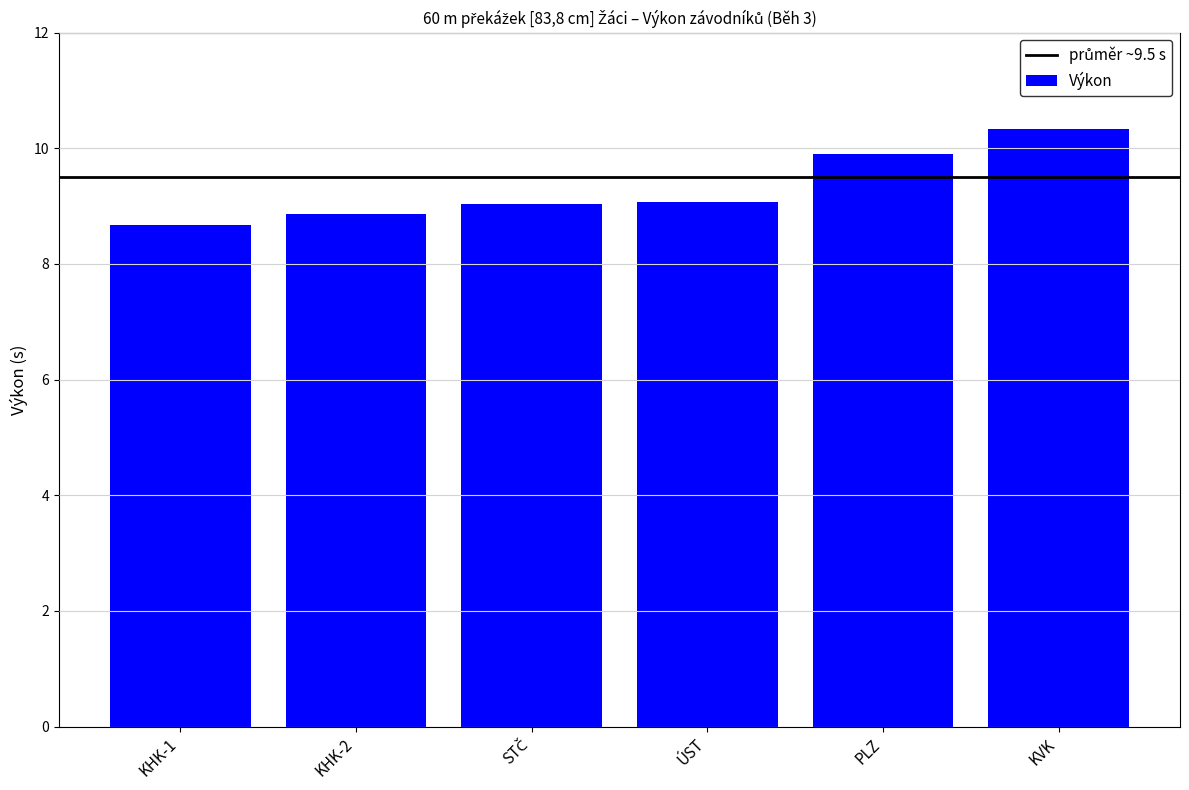

What is the difference between the maximum and second lowest values?

1.5